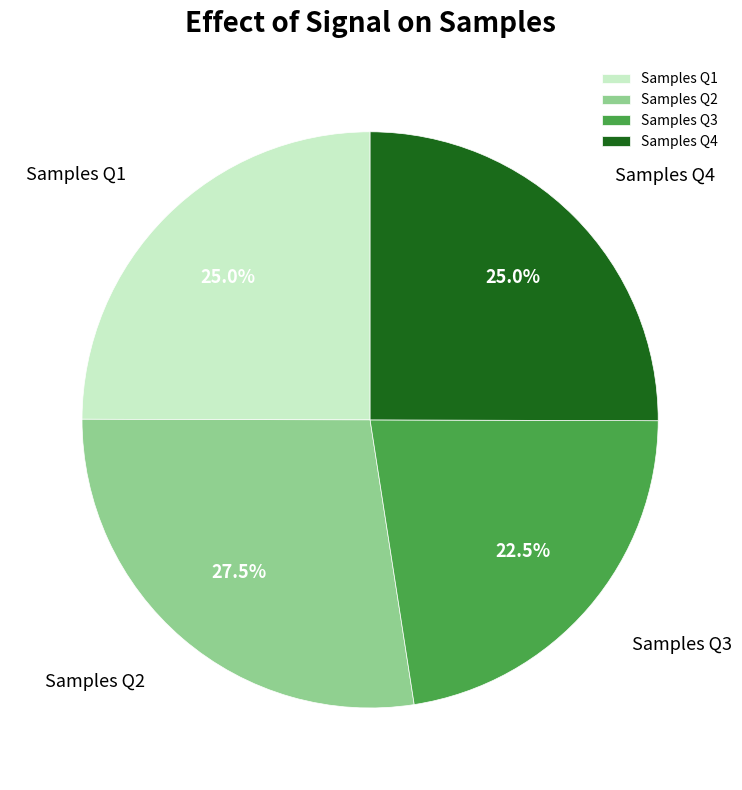

Is there any slice that represents more than half of the pie?

No